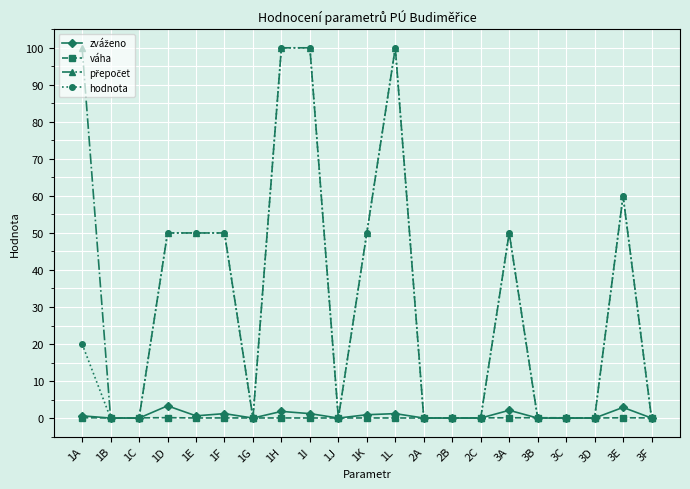

What is the total value across all series at 1E?

100.6